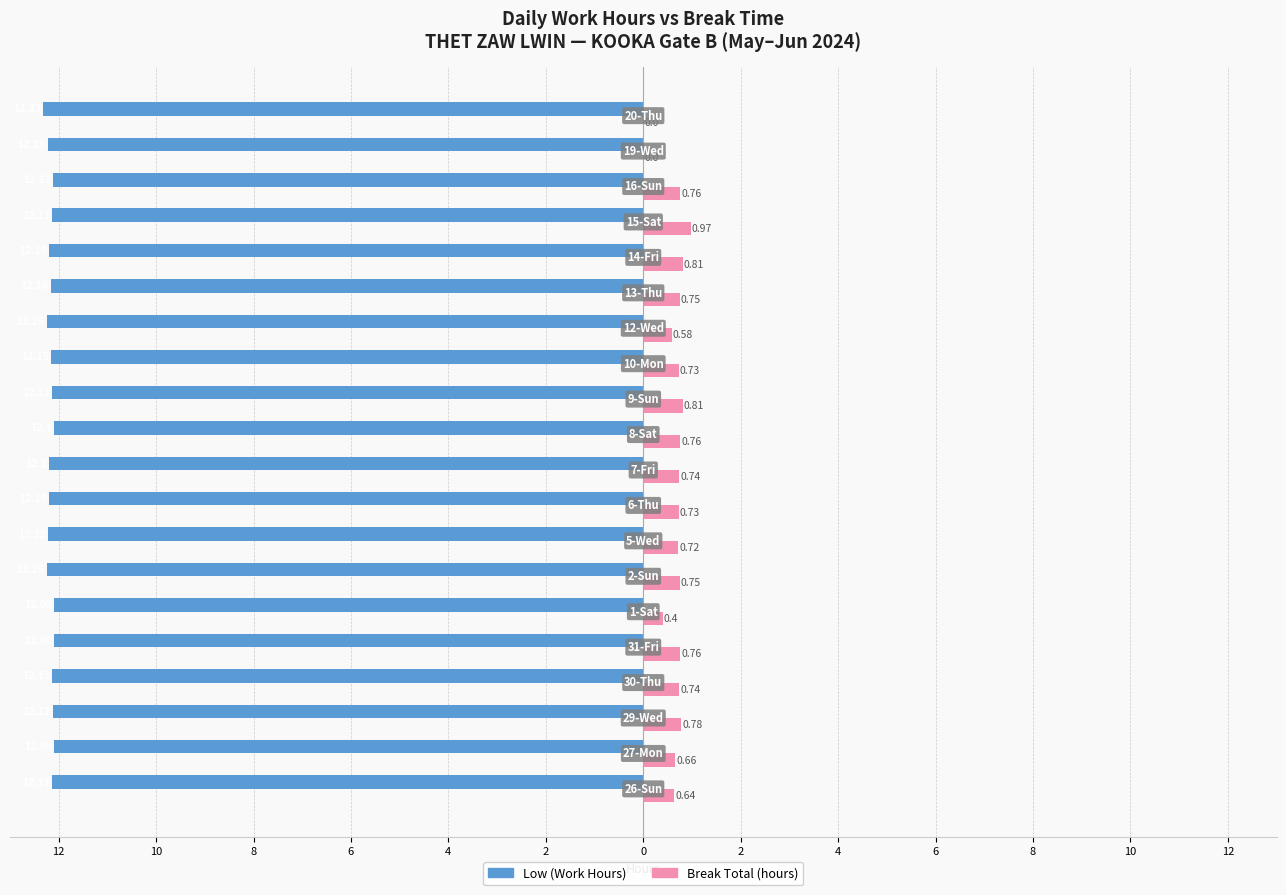

What are all the series names shown in the legend?

Low (Work Hours), Break Total (hours)